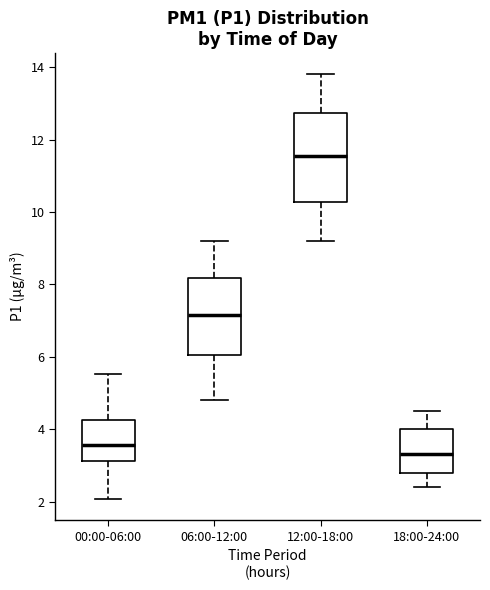

Which box is the tallest, from its lower edge to its upper edge?

12:00-18:00